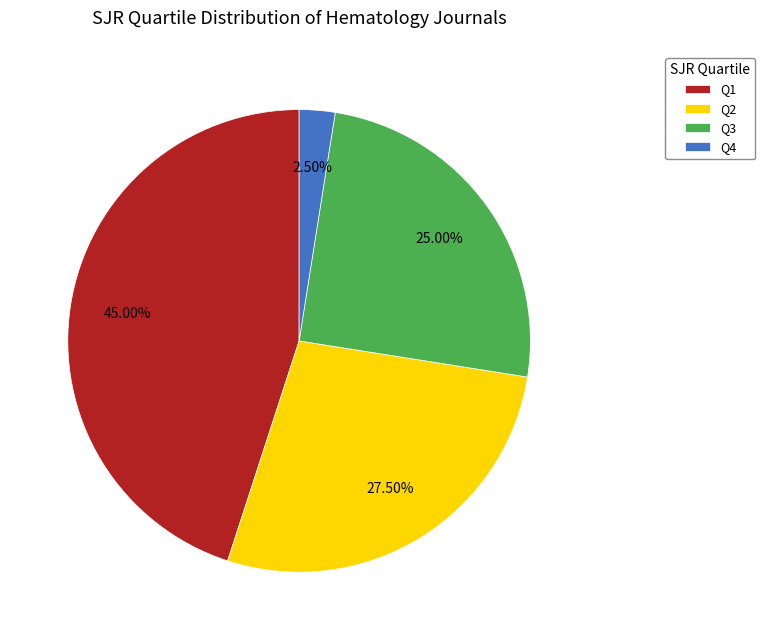

How many slices are in this pie chart?

4